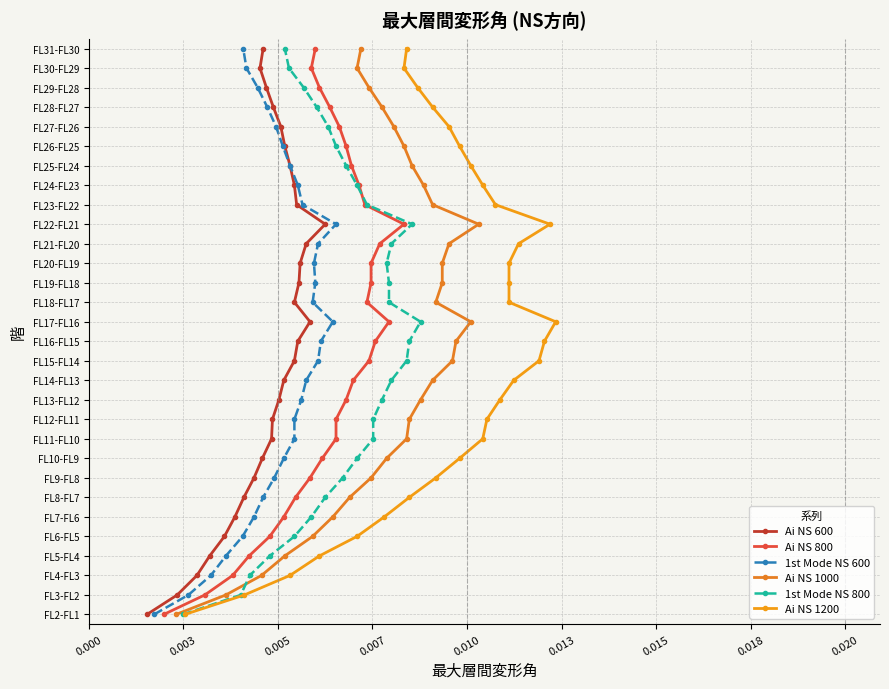

How many lines are shown in the chart?

6